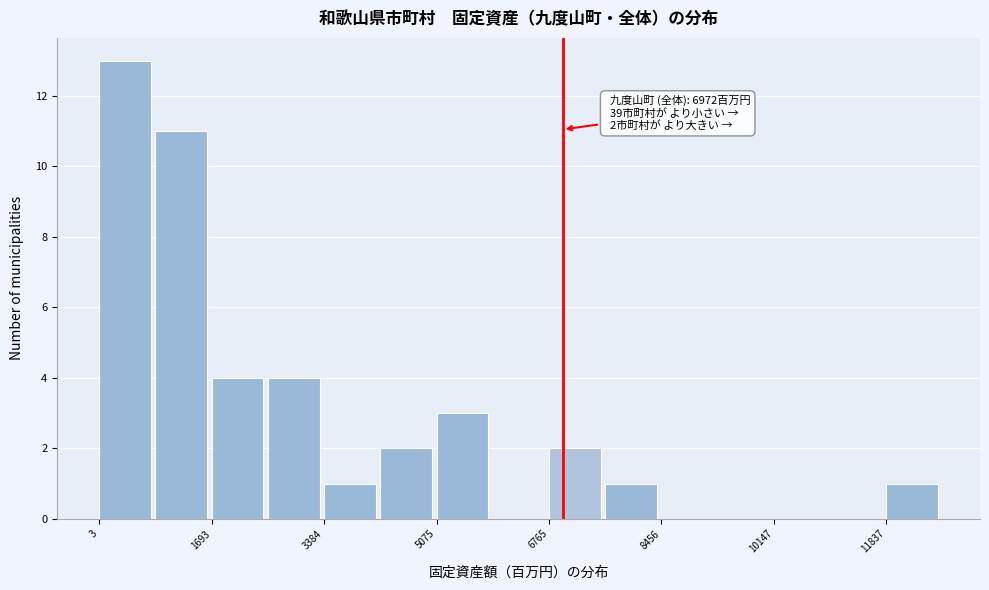

Which range on the x-axis has the tallest bar?

0 to 800